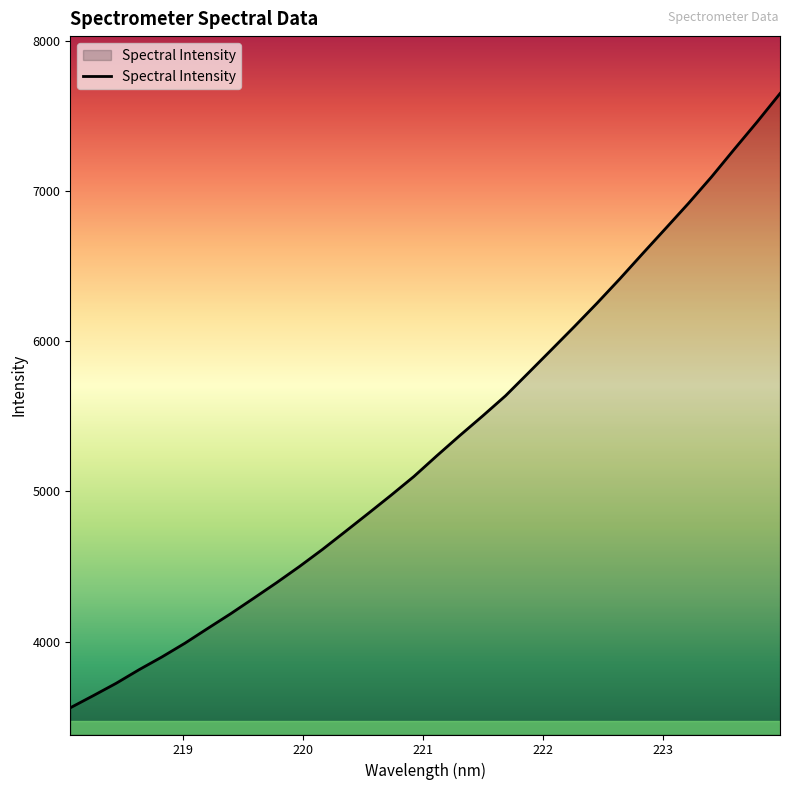

What is the smallest value displayed?

3558.4